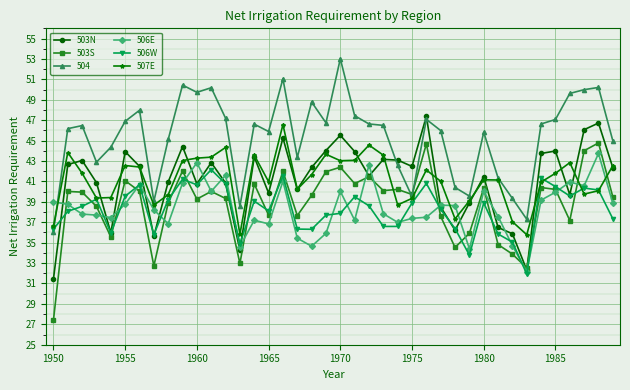

How many intersections are there between 504 and 506E?

1